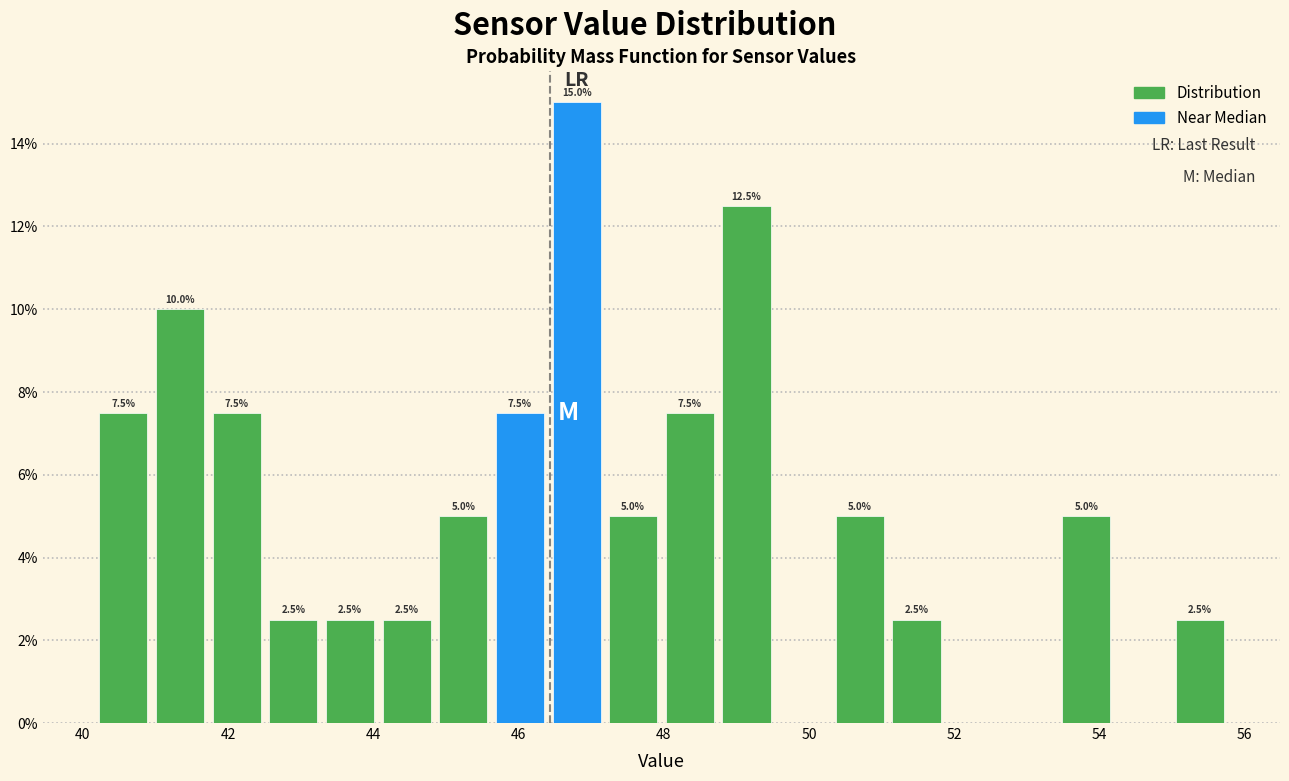

Read against the x-axis, roughly where is the centre of the tallest bar?

46.8